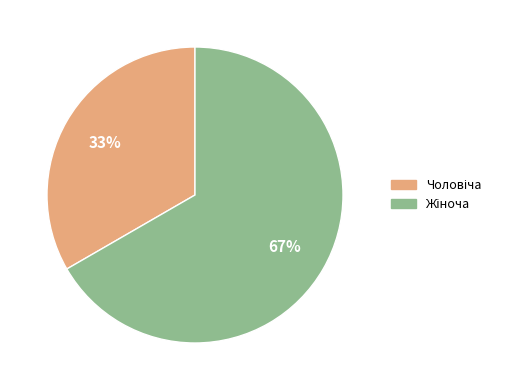

Is there any slice that represents more than half of the pie?

Yes